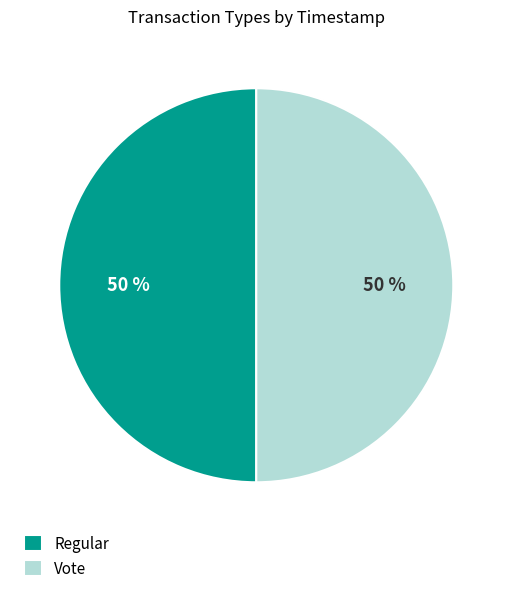

To the nearest percent, what percentage of the pie is Regular?

50%